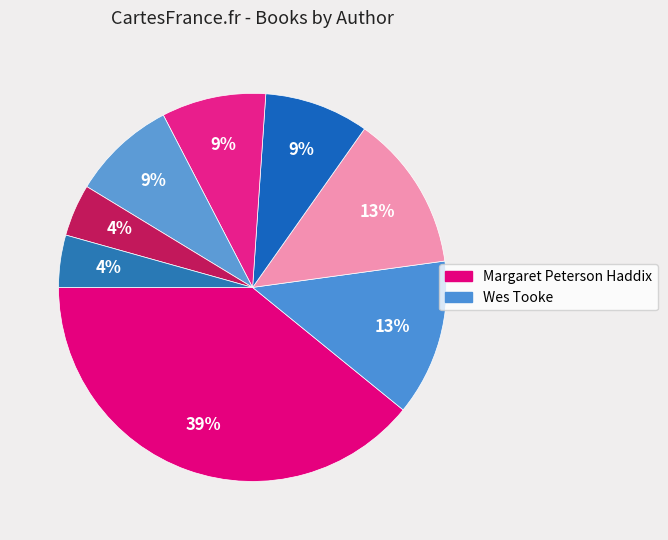

Count the number of slices in the pie.

8